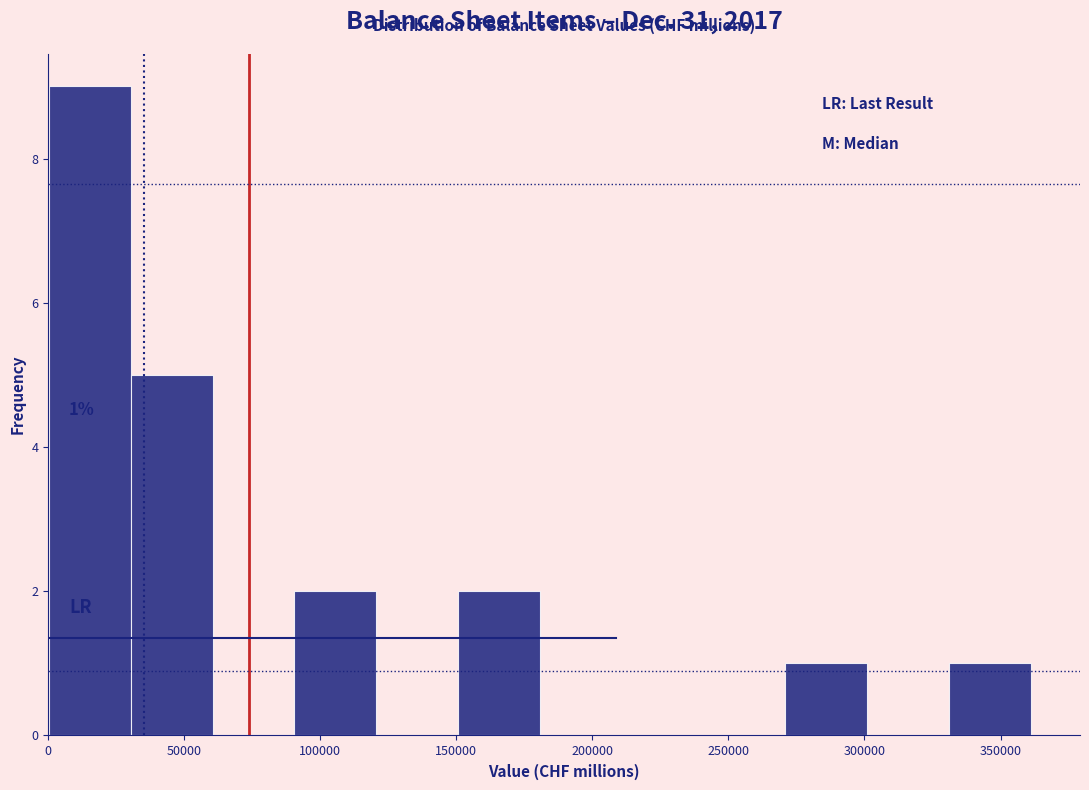

Over which range of the x-axis is the bar tallest?

0 to 30000